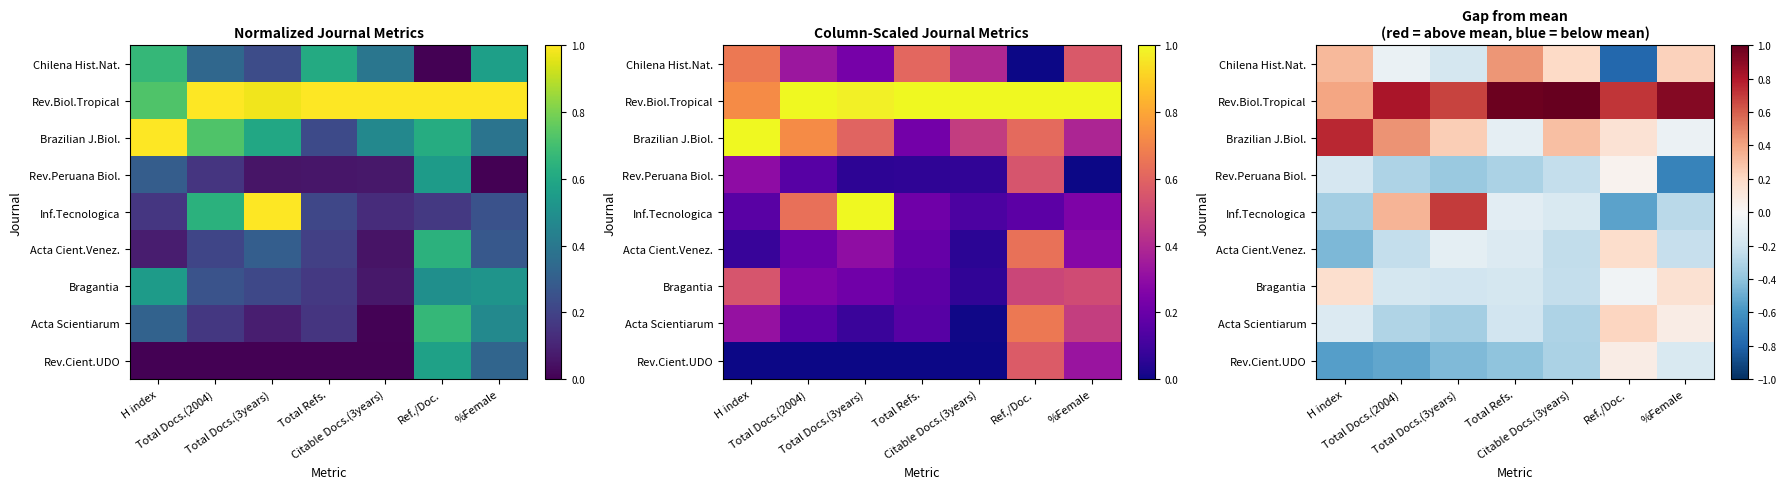

What is the difference between the maximum and minimum values in the Rev.Cient.UDO series?

0.6